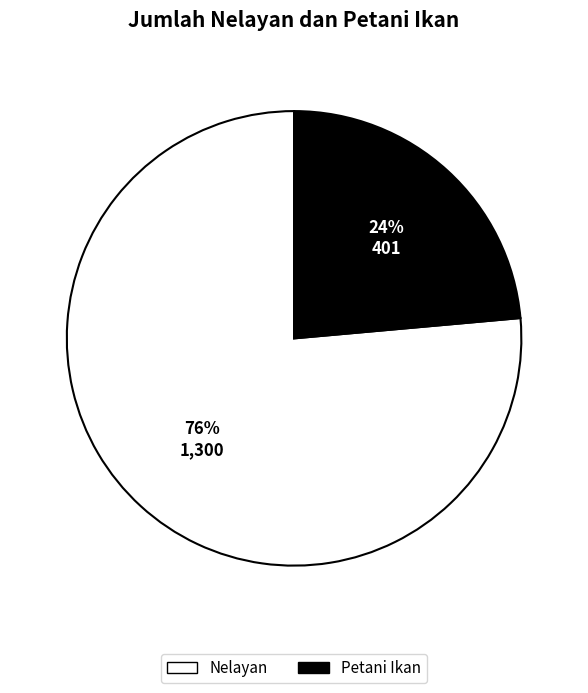

What is the ratio of the value at Petani Ikan to the value at Nelayan?

0.3